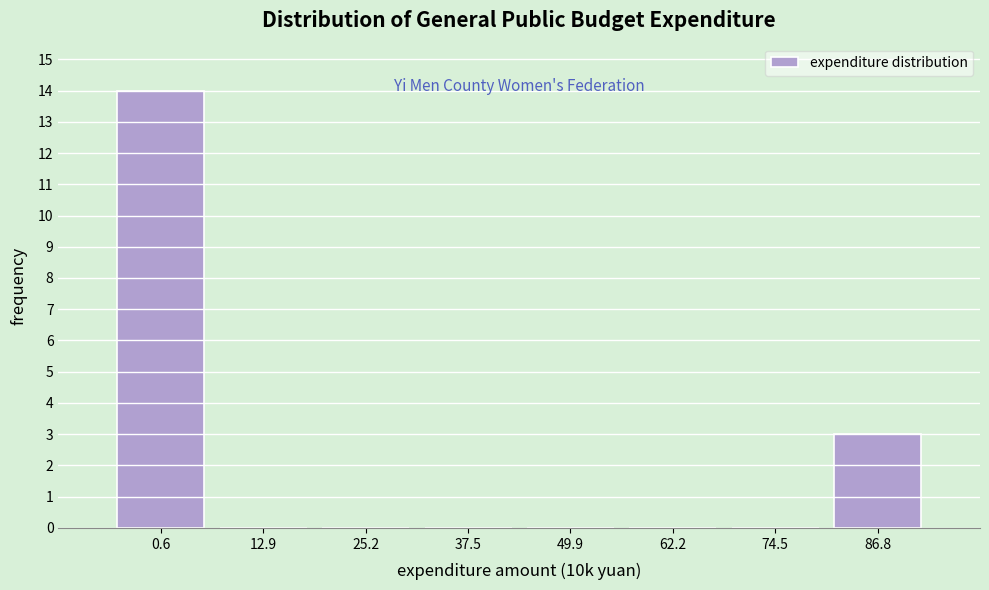

Reading left to right, what are all the values shown in this chart?

0.6=14	12.9=0	25.2=0	37.5=0	49.9=0	62.2=0	74.5=0	86.8=3